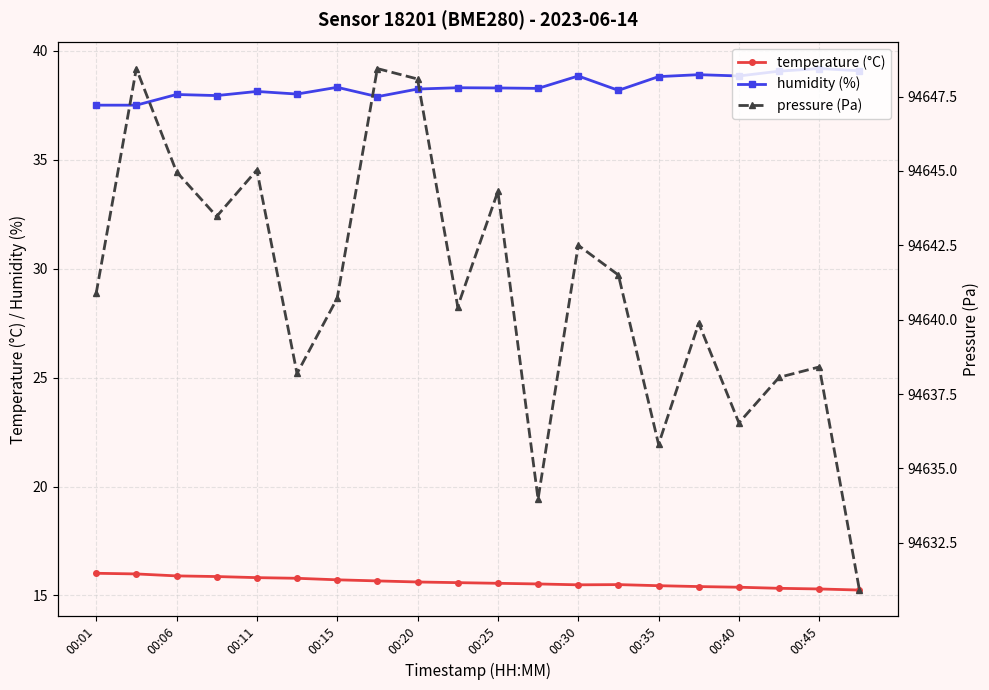

True or false: humidity (%) and pressure (Pa) cross at least once.

False